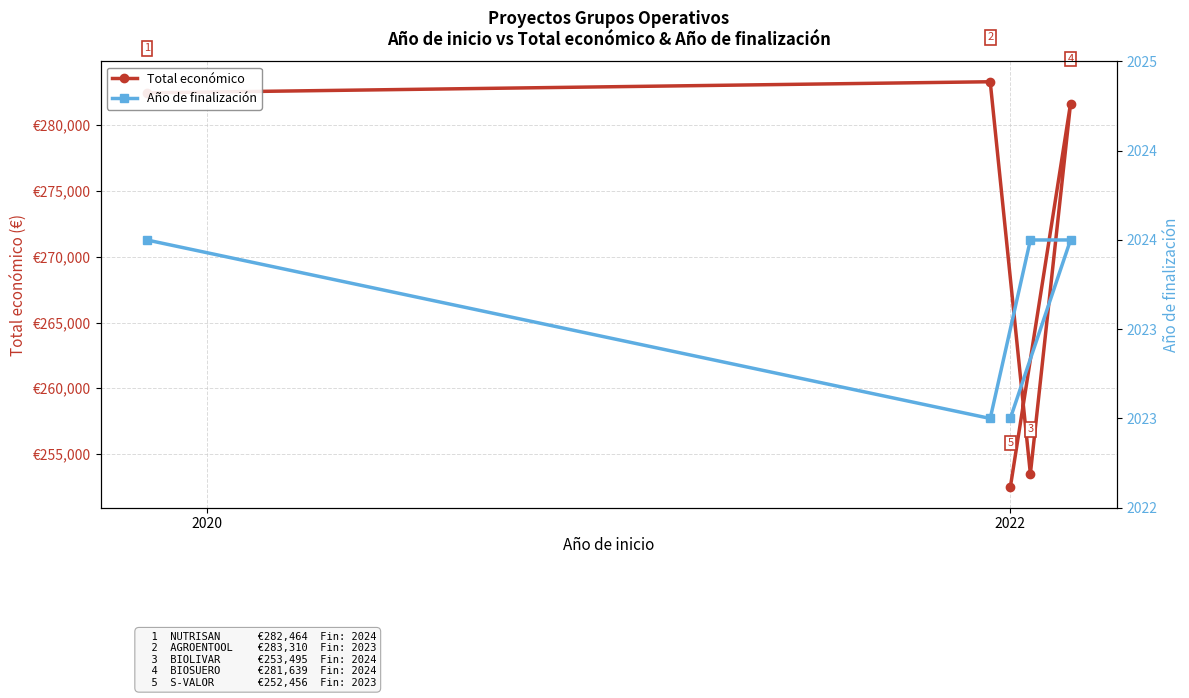

True or false: Año de finalización and Total económico cross at least once.

False